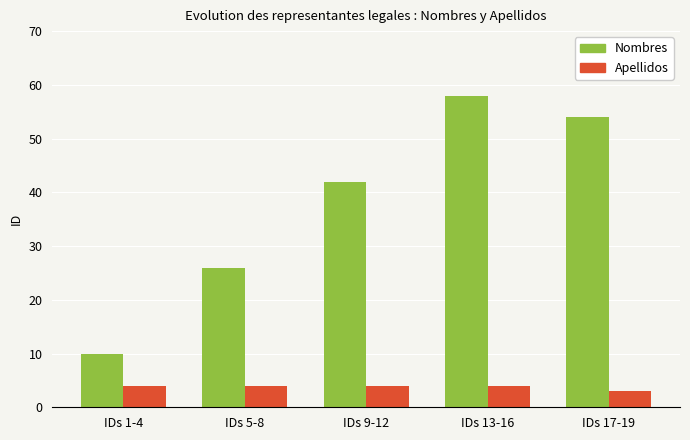

Reading left to right, what are all the values shown in this chart?

Nombres: IDs 1-4=10	IDs 5-8=26	IDs 9-12=42	IDs 13-16=58	IDs 17-19=54
Apellidos: IDs 1-4=4	IDs 5-8=4	IDs 9-12=4	IDs 13-16=4	IDs 17-19=3